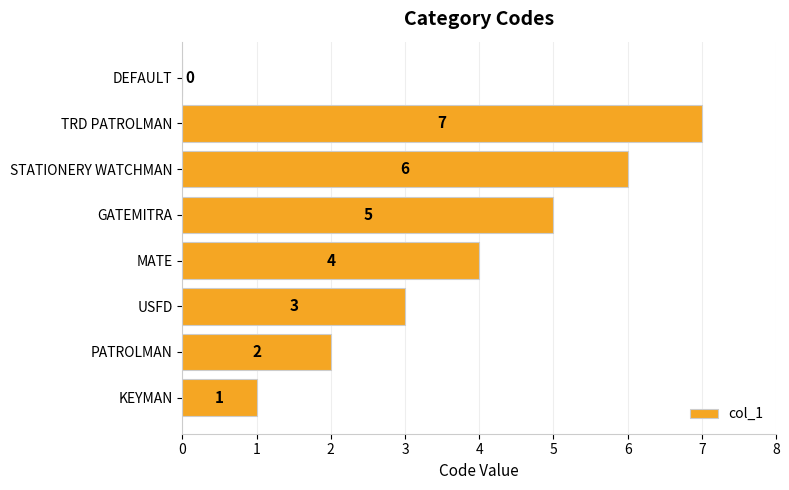

What is the greatest value displayed?

7